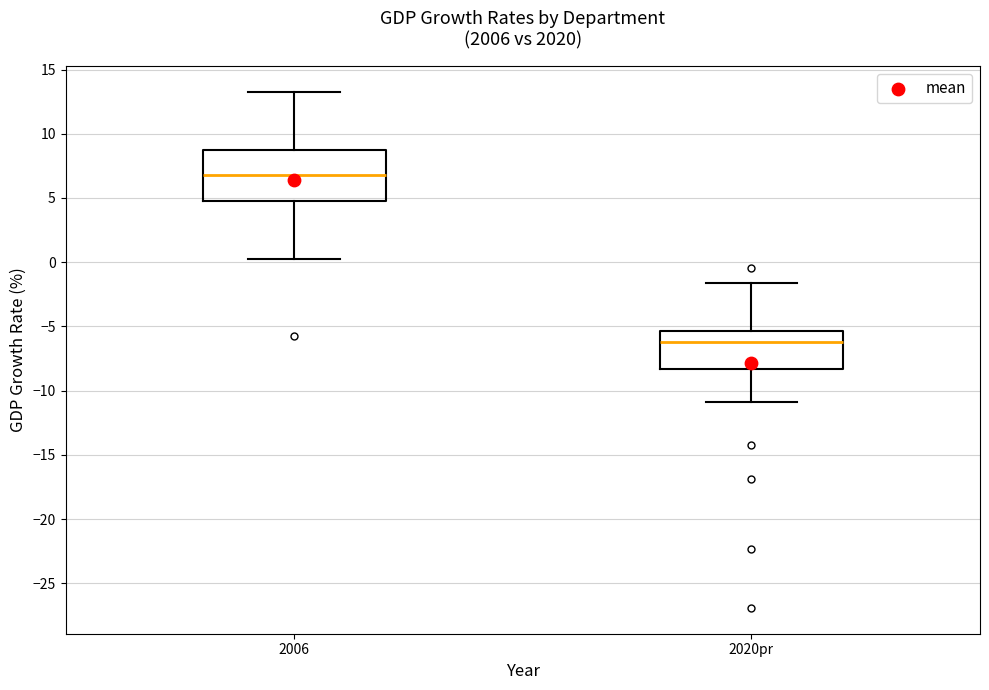

Which box has the highest median line?

2006